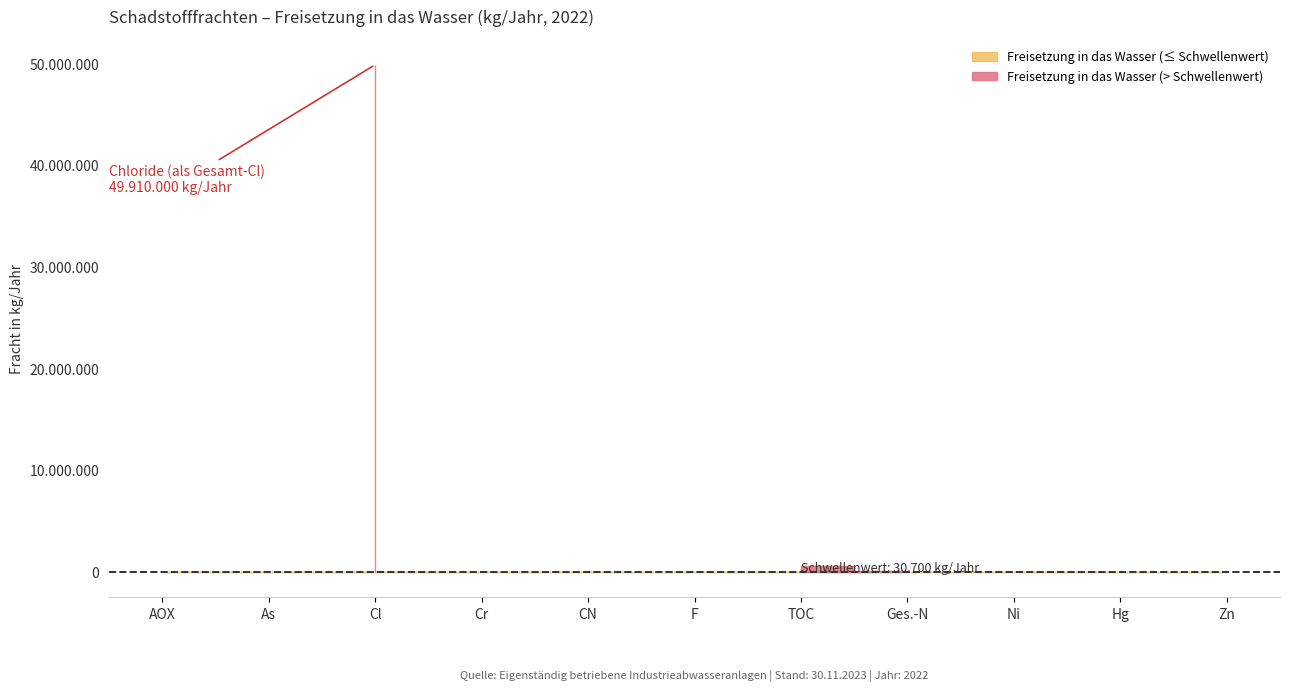

Which category has the lowest value across all series?

Quecksilber und Verbindungen (als Hg)